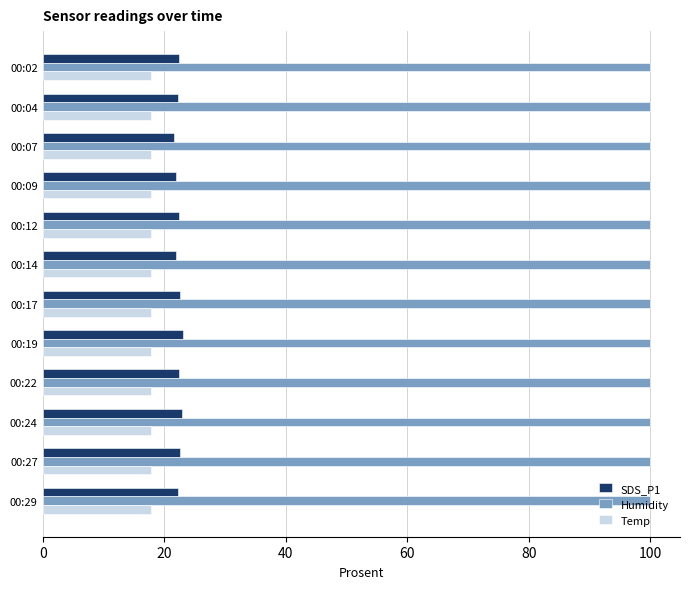

Is the value of Temp at 00:17 greater than the value of Humidity at 00:14?

No